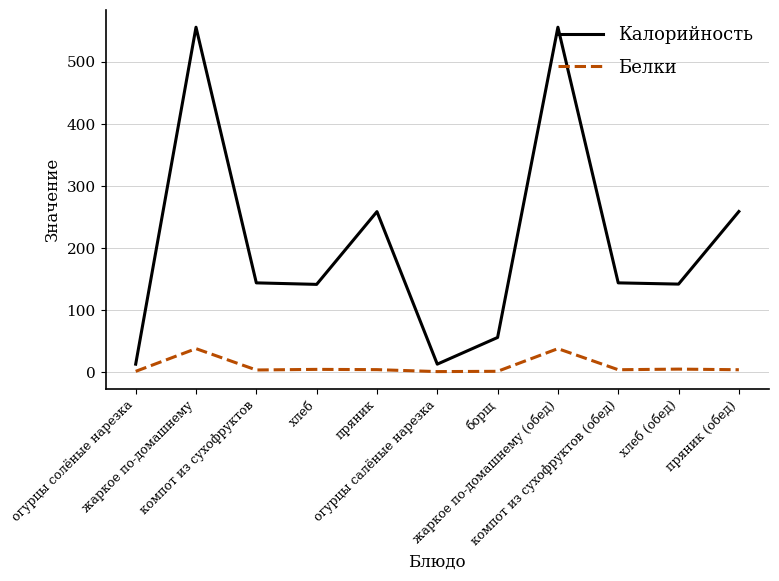

What is the highest value of the Калорийность series?

556.0